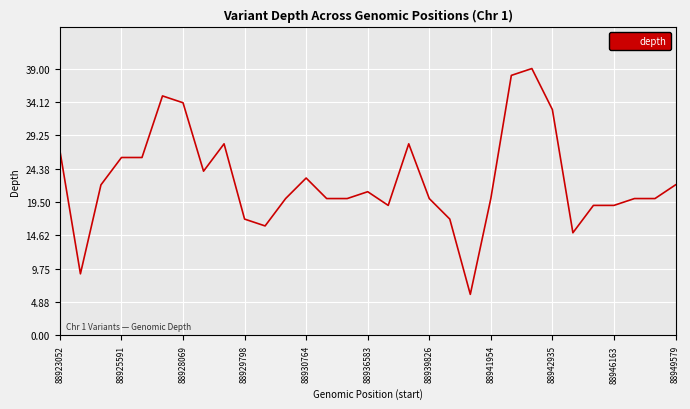

What is the difference between the maximum and minimum values?

33